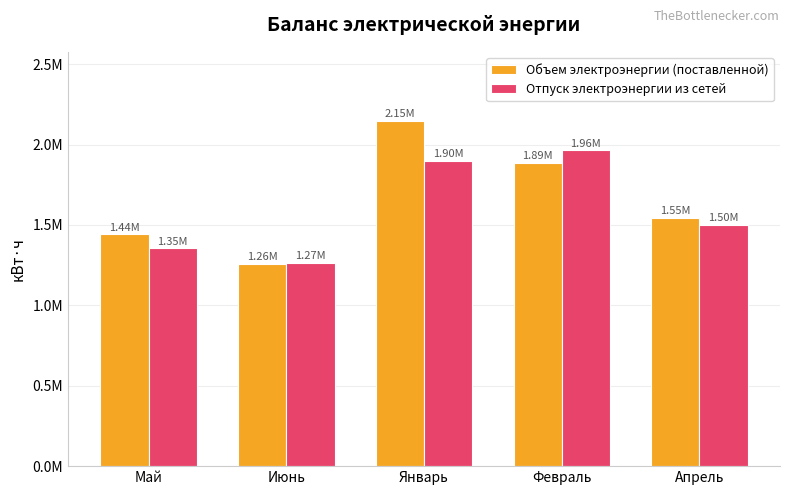

At which category is the sum across all series the highest?

Январь